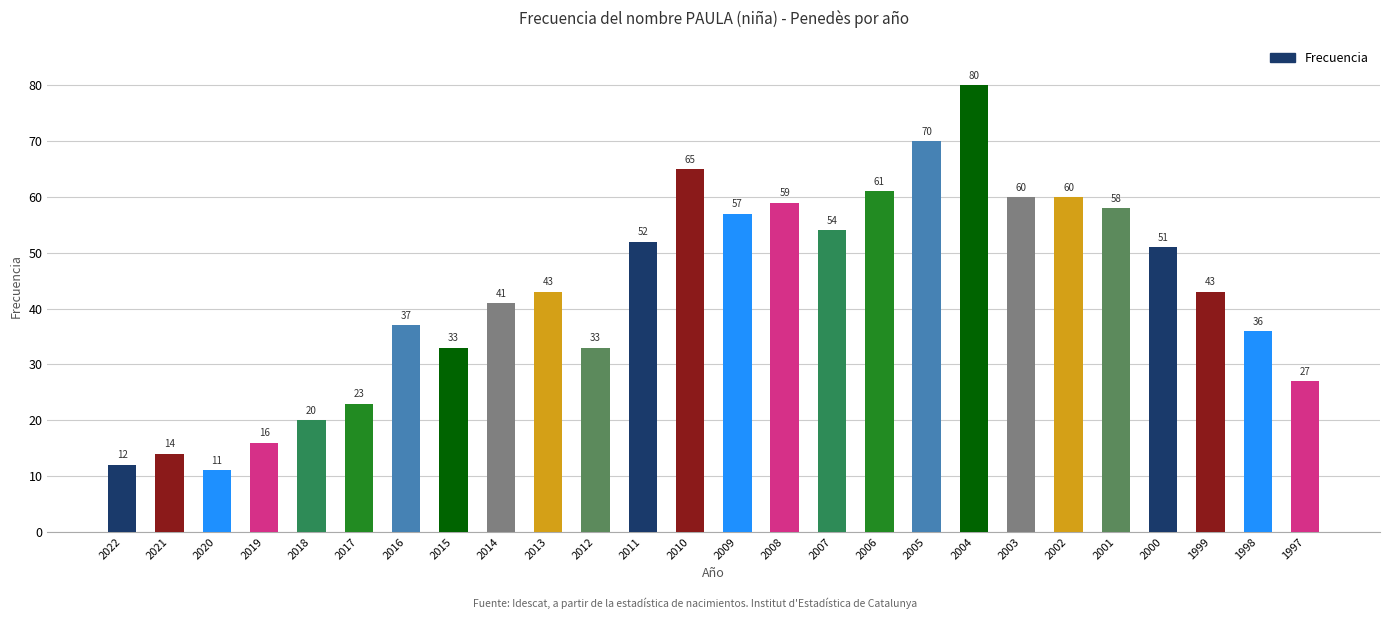

What is the value of the 5th bar from the left?

20